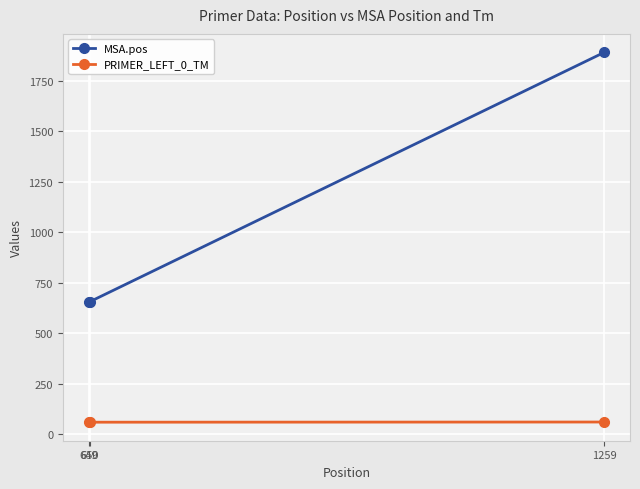

What is the spread (max minus min) of values at 649?

594.9